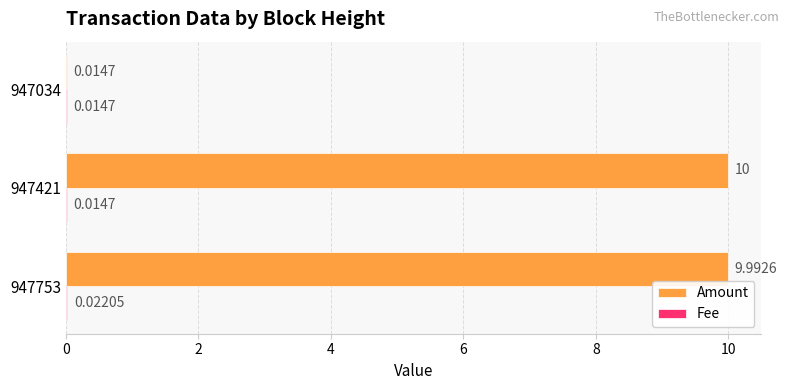

Which series has the largest total across all categories?

Amount